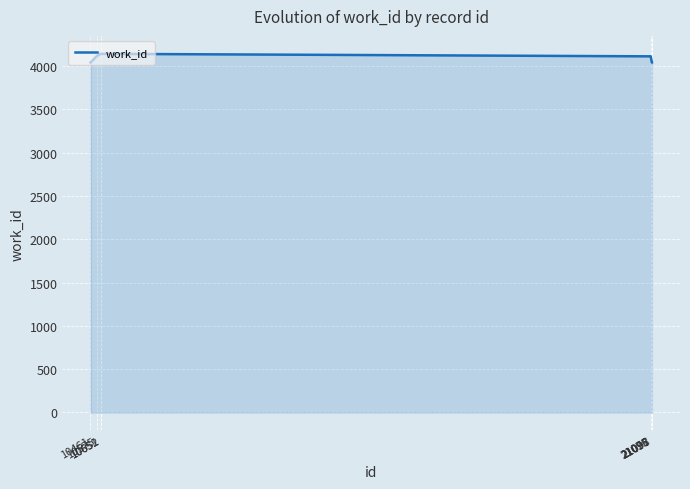

The value at 10652 is 1905. True or false?

False